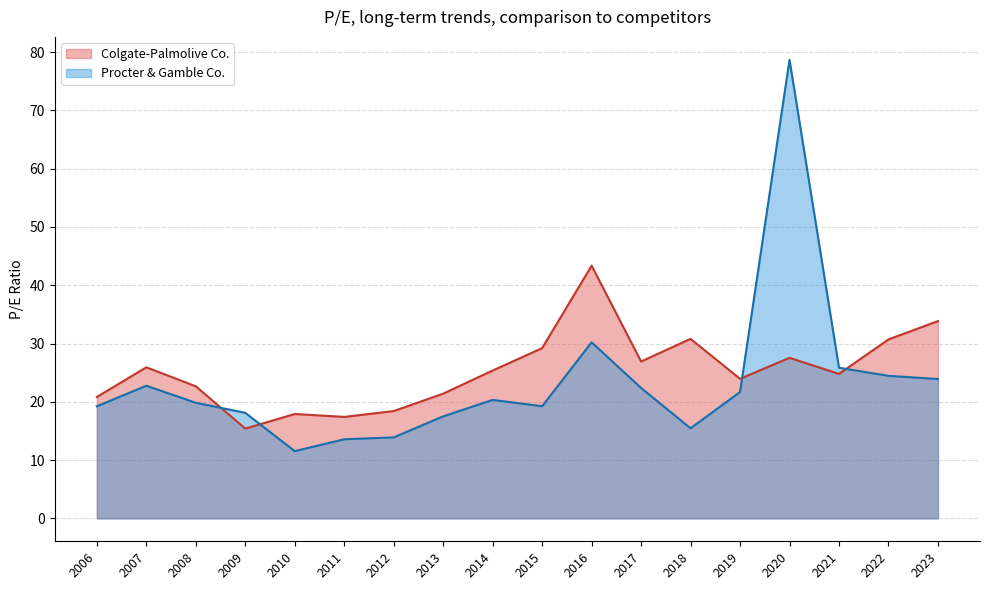

What is the total value across all series at 2021?

50.6